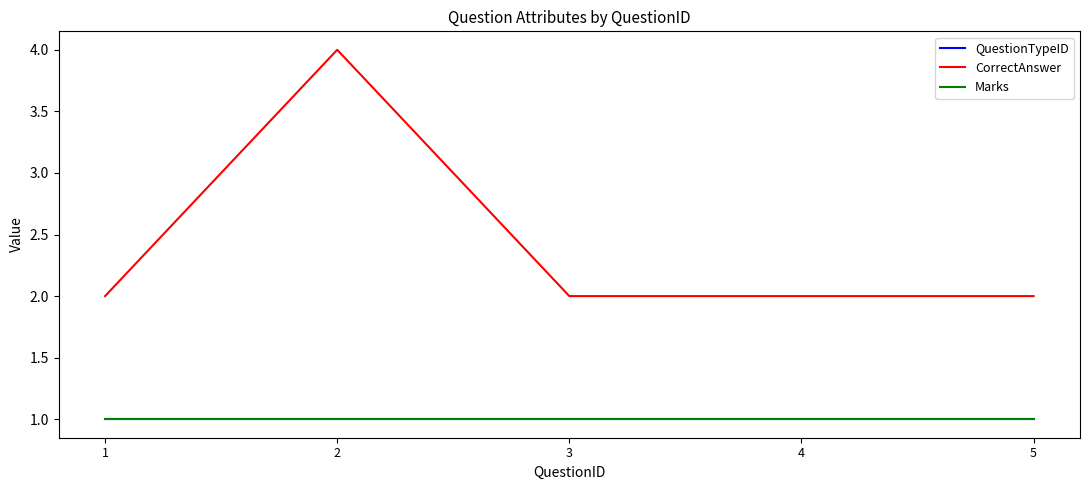

What is the average value of the QuestionTypeID series?

1